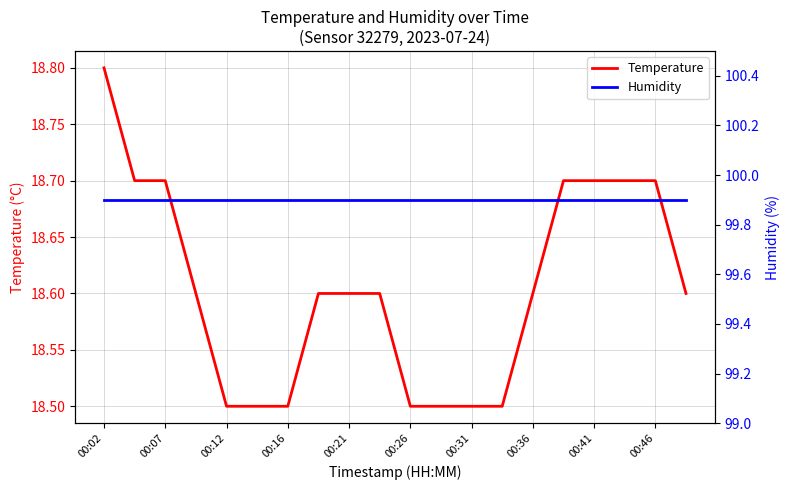

Reading left to right, extract all data points from this chart.

Temperature: 18.8	18.7	18.7	18.6	18.5	18.5	18.5	18.6	18.6	18.6	18.5	18.5	18.5	18.5	18.6	18.7	18.7	18.7	18.7	18.6
Humidity: 99.9	99.9	99.9	99.9	99.9	99.9	99.9	99.9	99.9	99.9	99.9	99.9	99.9	99.9	99.9	99.9	99.9	99.9	99.9	99.9